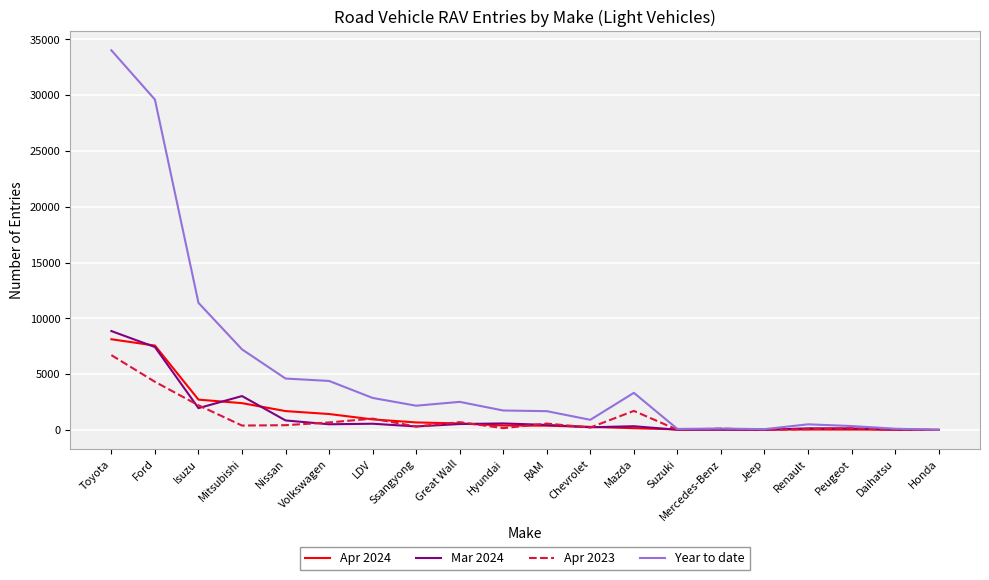

Which series has the largest range (max minus min)?

Year to date